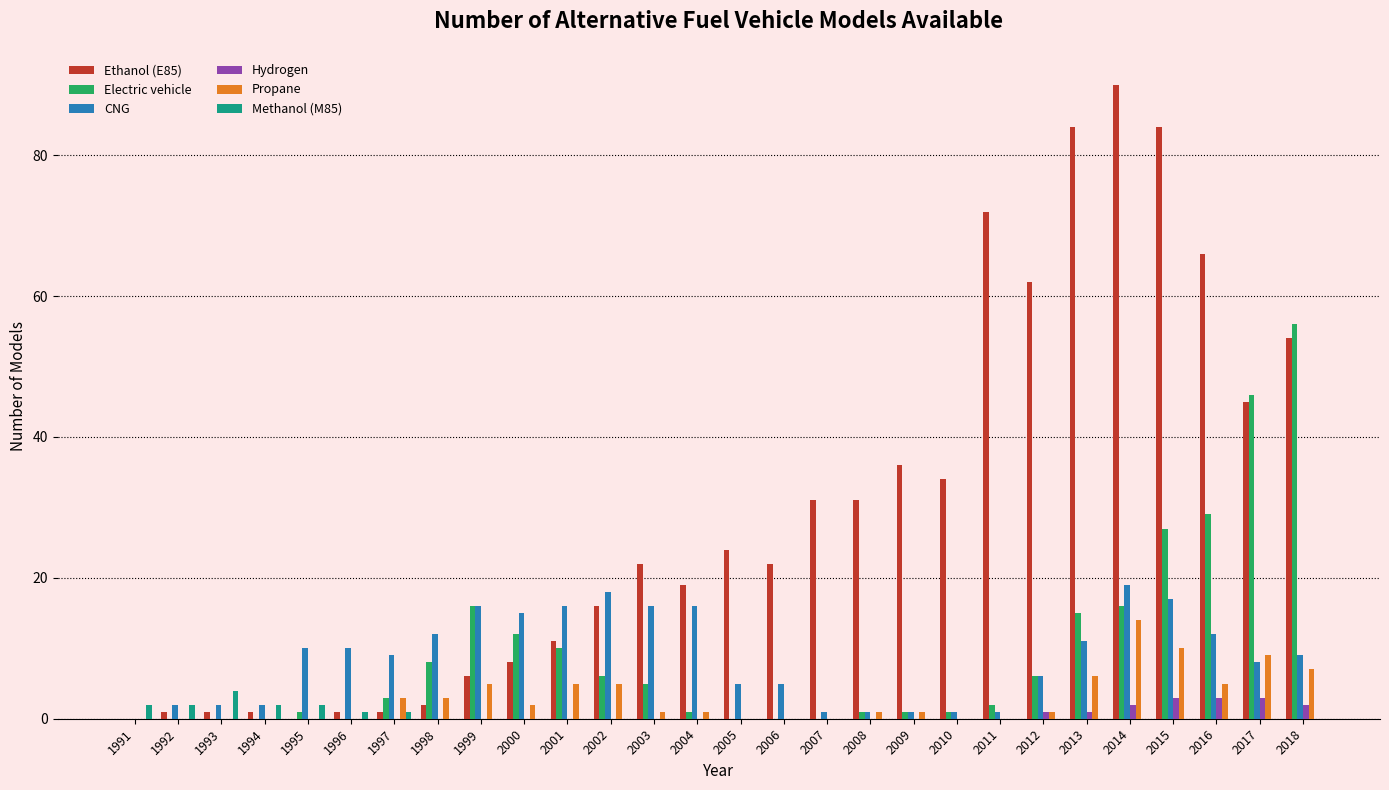

Which series has the largest range (max minus min)?

Ethanol (E85)